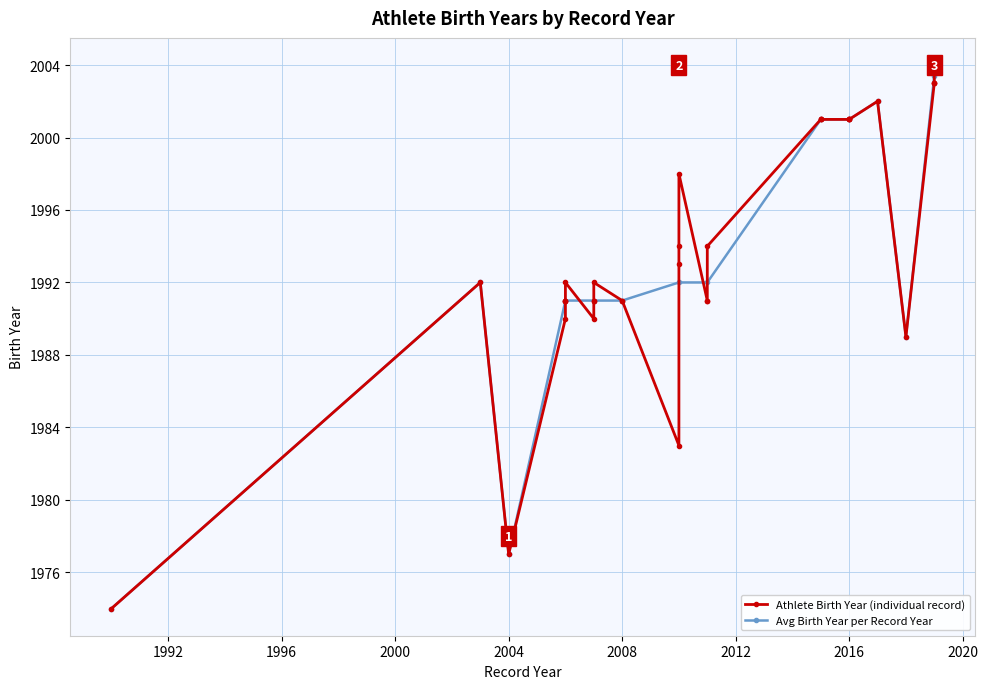

How many data points does each series have?

33